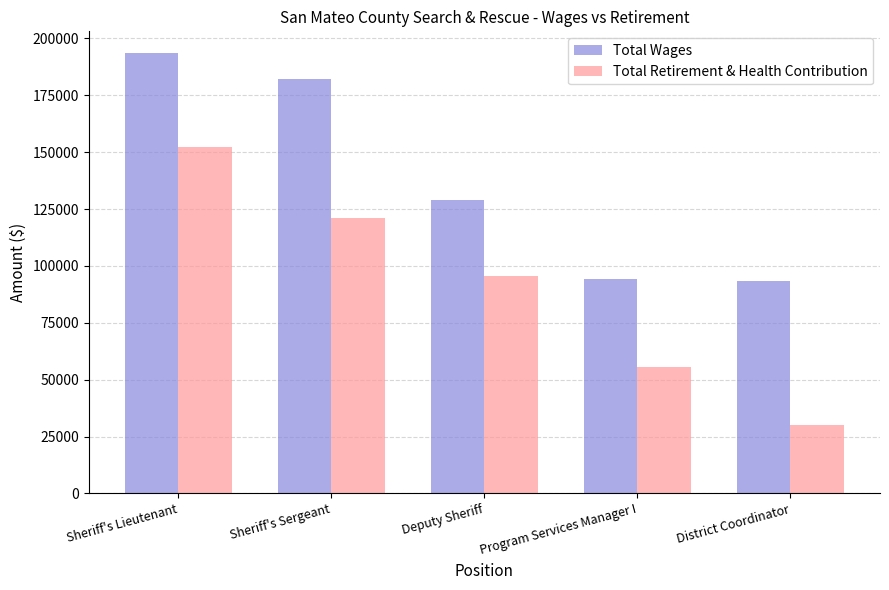

Rank the series at Deputy Sheriff from lowest to highest value.

Total Retirement & Health Contribution, Total Wages